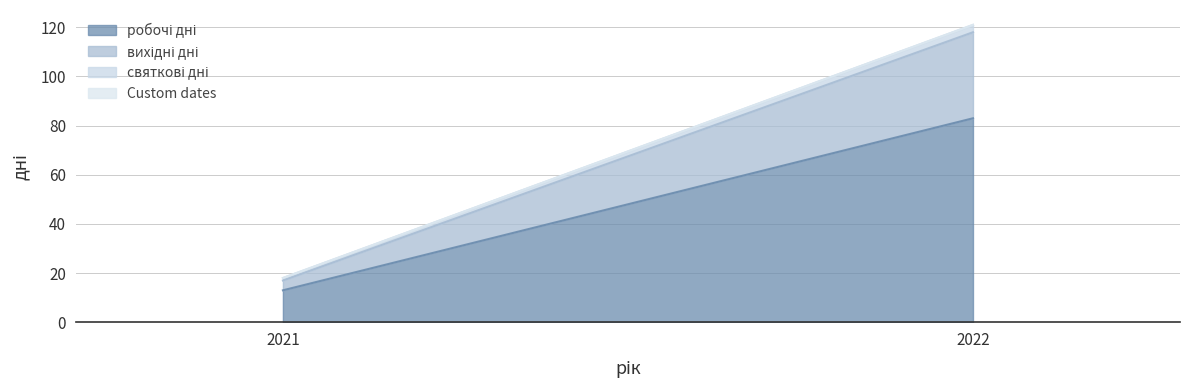

How many data points in вихідні дні are less than 35?

1